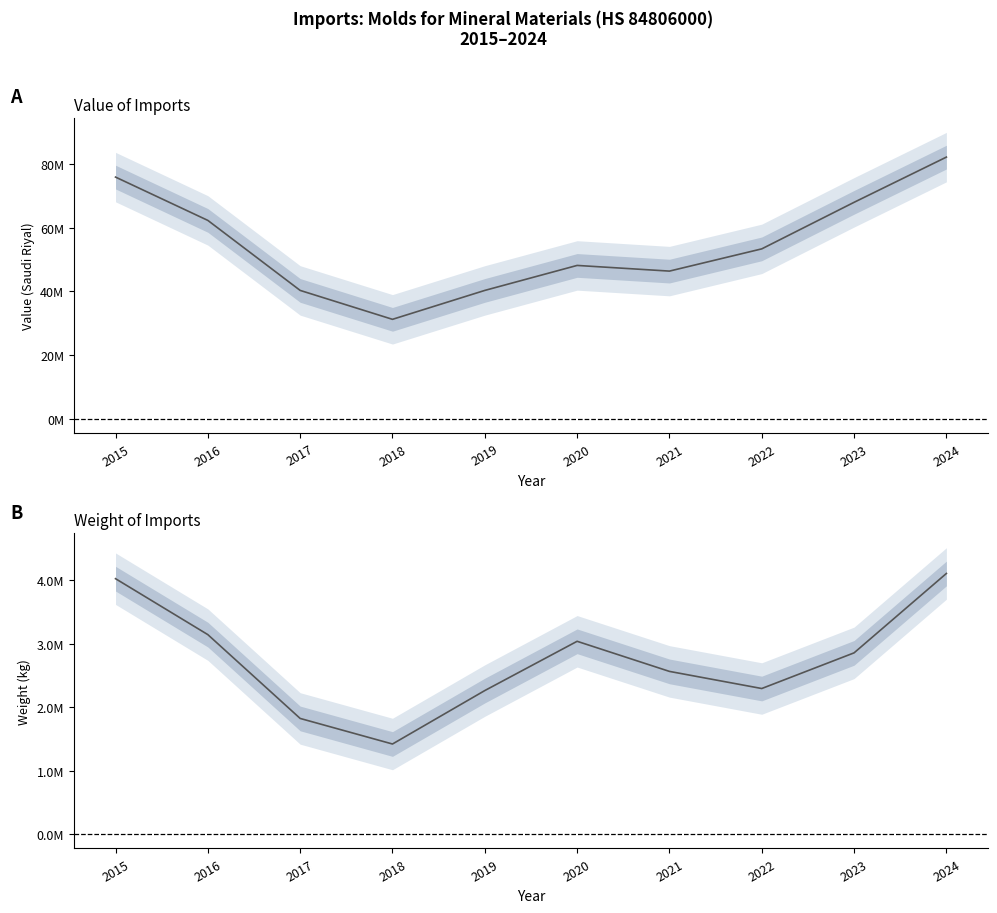

Which label corresponds to the largest value in the chart?

2024